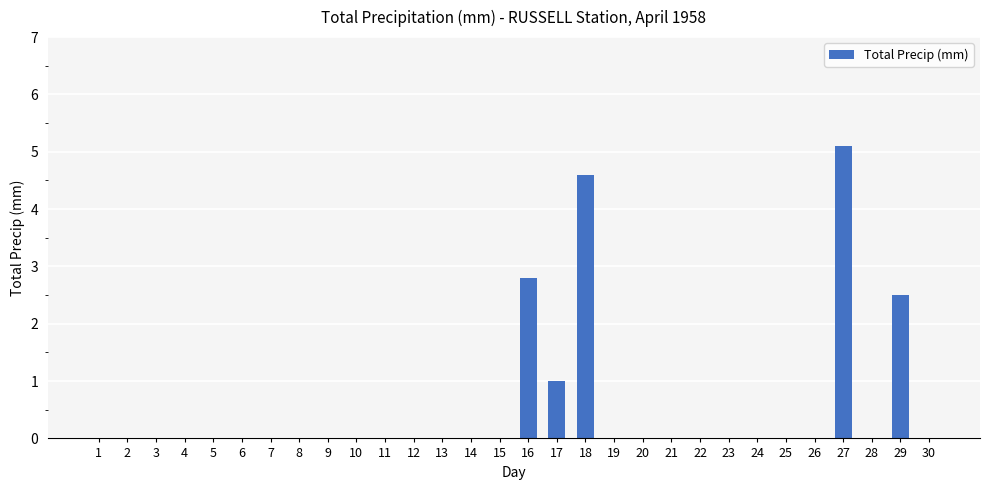

The chart shows a value of 2.9 at 10. True or false?

False